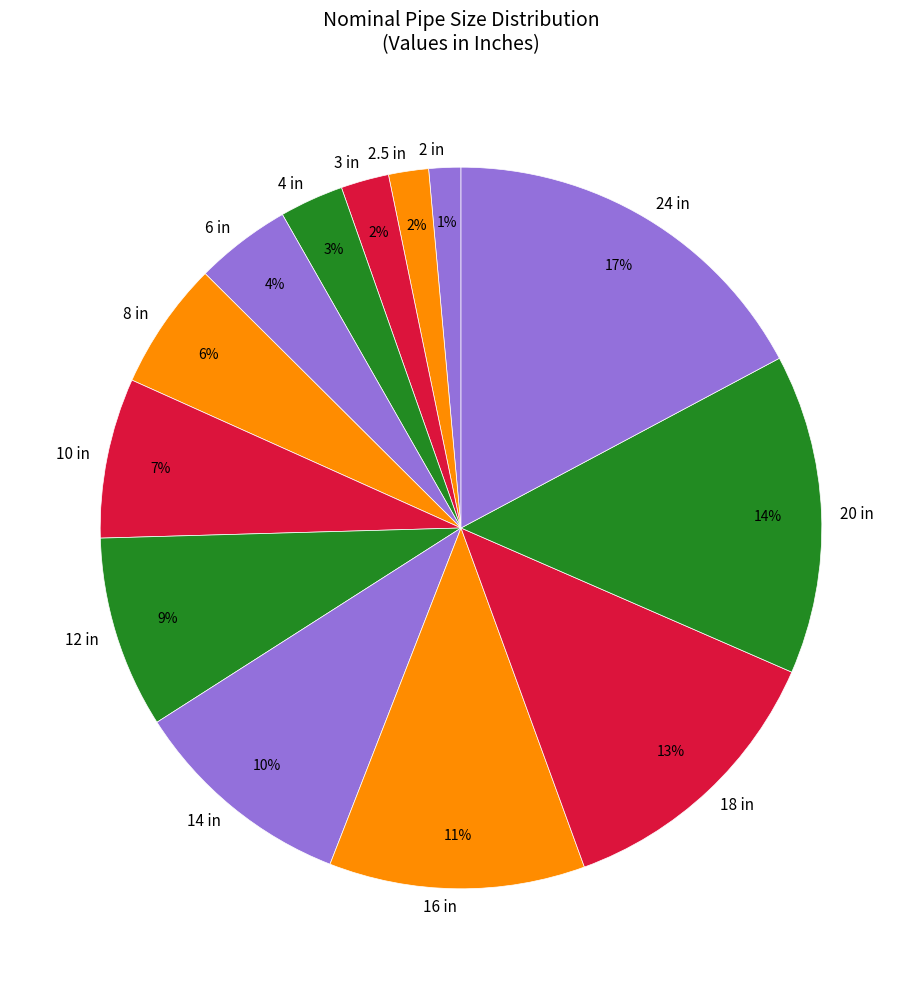

Is there a majority slice in this chart?

No